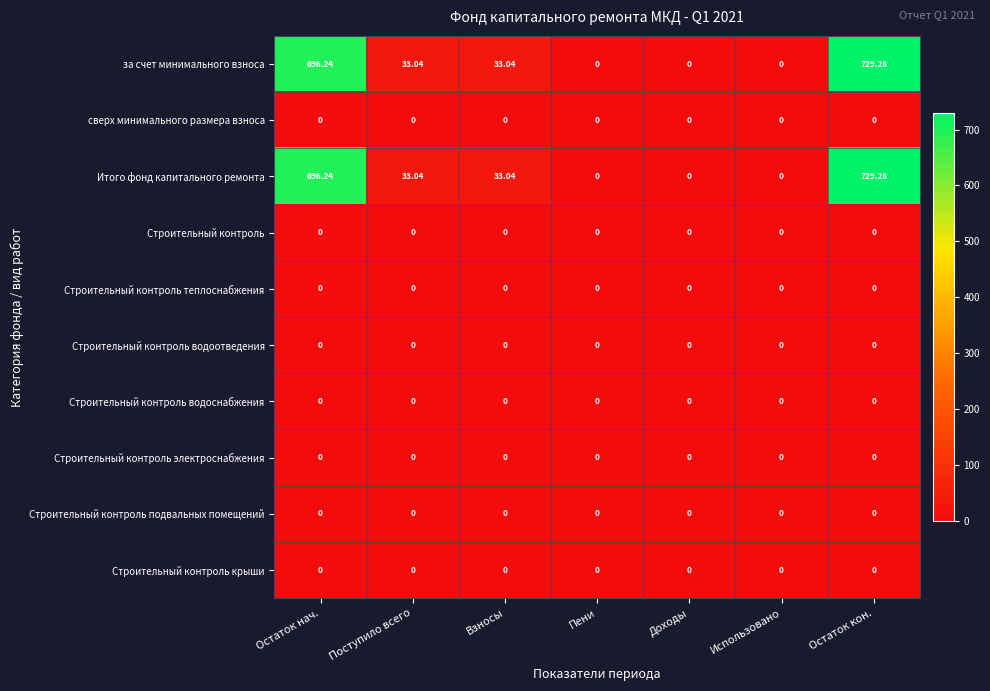

At which category is the sum across all series the highest?

Остаток кон.